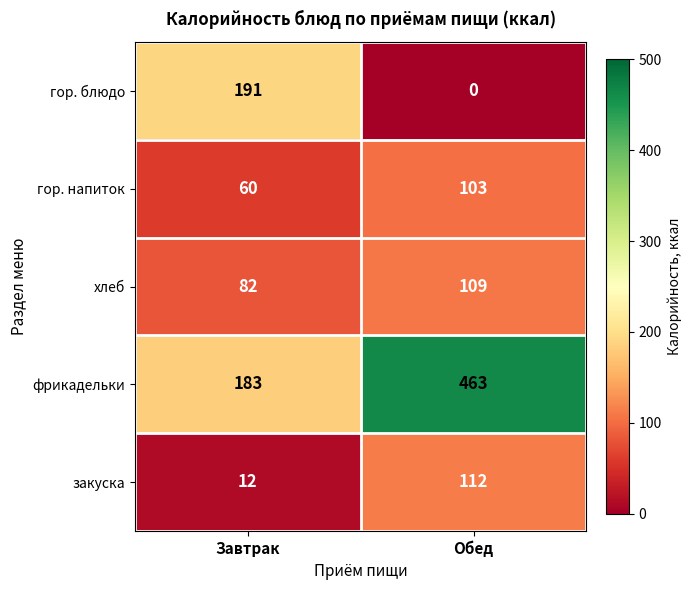

Count the number of categories in the chart.

2